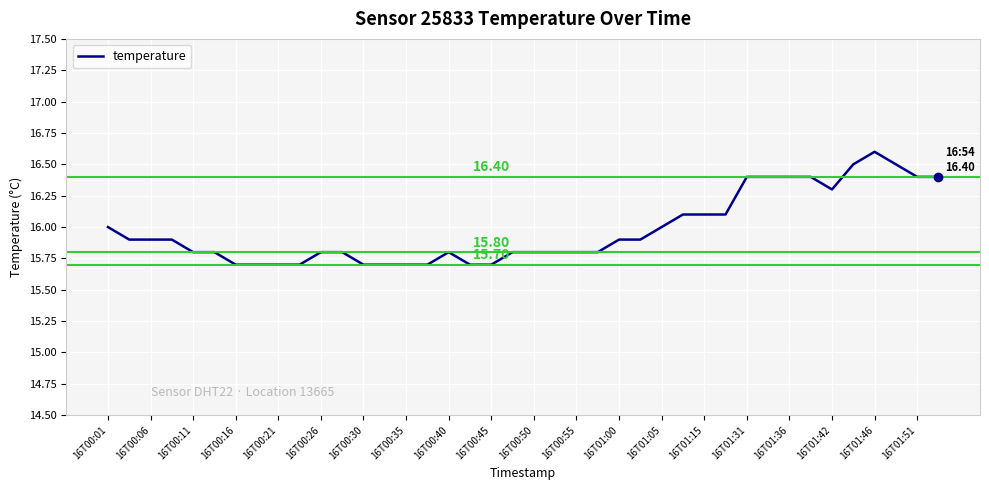

Reading left to right, transcribe all the data shown in this chart.

16.0	15.9	15.9	15.9	15.8	15.8	15.7	15.7	15.7	15.7	15.8	15.8	15.7	15.7	15.7	15.7	15.8	15.7	15.7	15.8	15.8	15.8	15.8	15.8	15.9	15.9	16.0	16.1	16.1	16.1	16.4	16.4	16.4	16.4	16.3	16.5	16.6	16.5	16.4	16.4